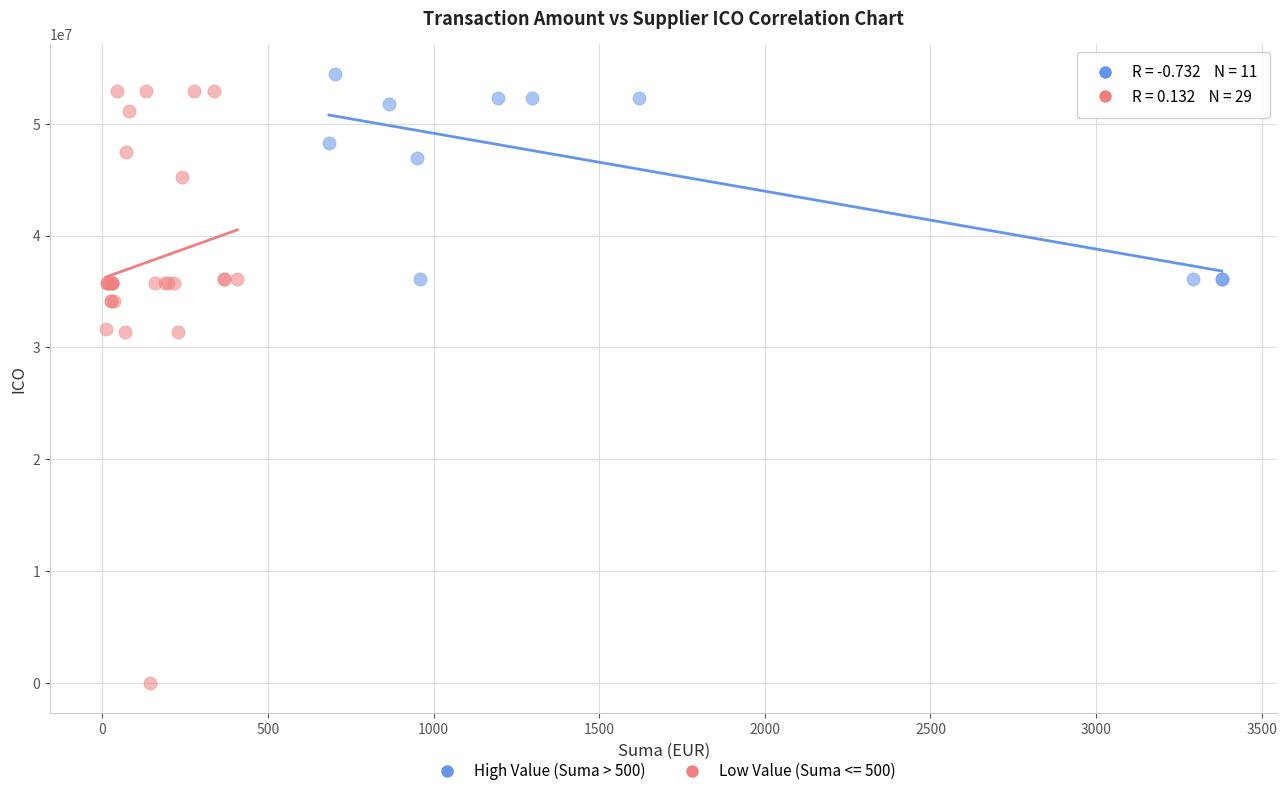

Which series has the largest Y range (max minus min)?

Low Value (Suma <= 500)